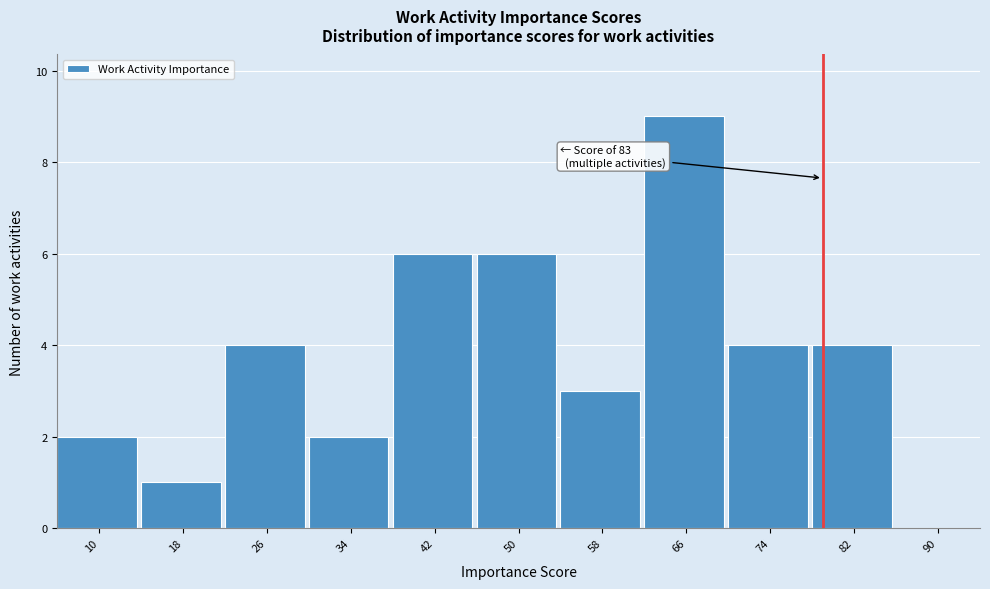

Reading left to right, extract all data points from this chart.

10=2	18=1	26=4	34=2	42=6	50=6	58=3	66=9	74=4	82=4	90=0